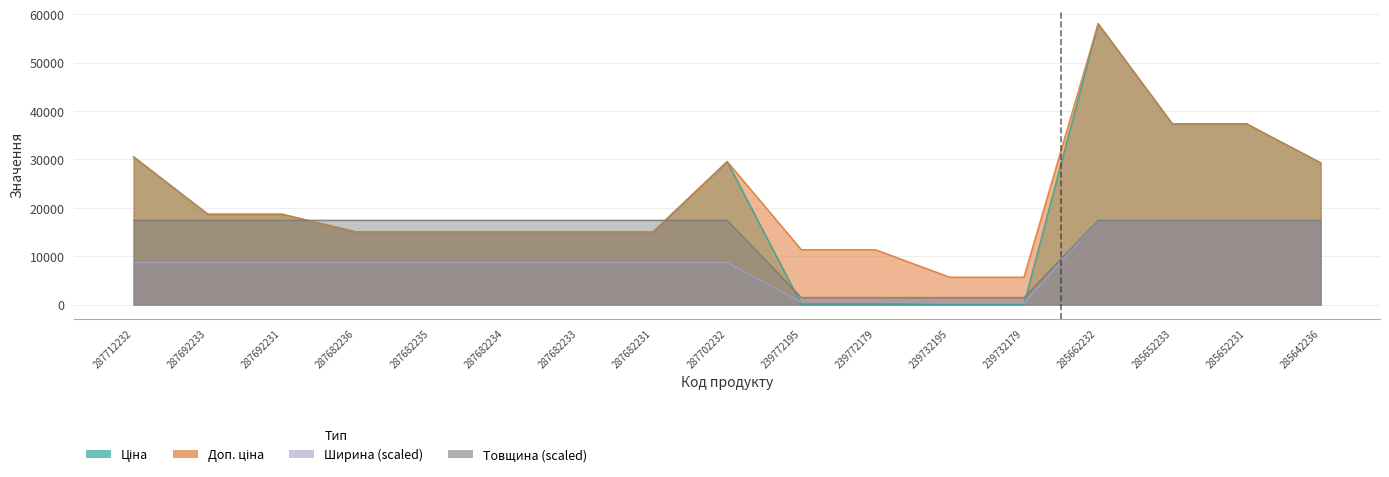

True or false: Товщина has more than 2 interior local peaks.

False